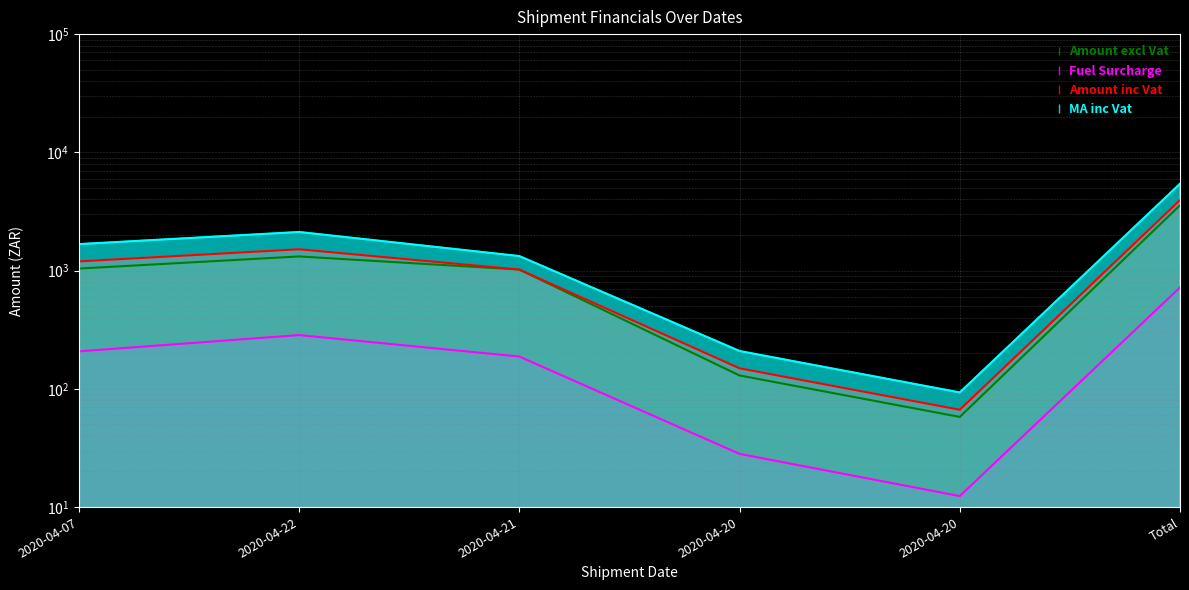

Reading right to left, extract all data points from this chart.

Amount excl Vat: Total=3566.3	2020-04-20=57.9	2020-04-20=129.8	2020-04-21=1020.9	2020-04-22=1317.5	2020-04-07=1040.3
Fuel Surcharge: Total=720.5	2020-04-20=12.4	2020-04-20=28.2	2020-04-21=187.6	2020-04-22=284.9	2020-04-07=207.5
Amount inc Vat: Total=3948.1	2020-04-20=66.6	2020-04-20=149.2	2020-04-21=1020.9	2020-04-22=1515.1	2020-04-07=1196.3
MA inc Vat: Total=5425.3	2020-04-20=93.2	2020-04-20=208.9	2020-04-21=1327.2	2020-04-22=2121.1	2020-04-07=1674.8